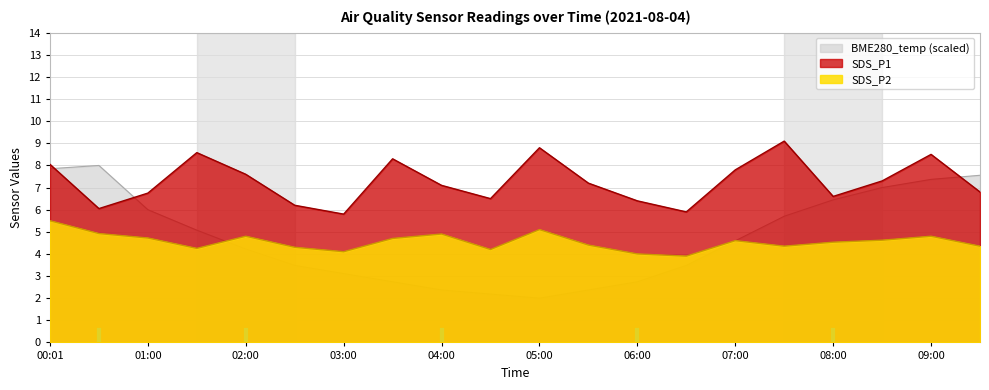

Is it true that SDS_P2 equals 7.7 at 08:00?

False